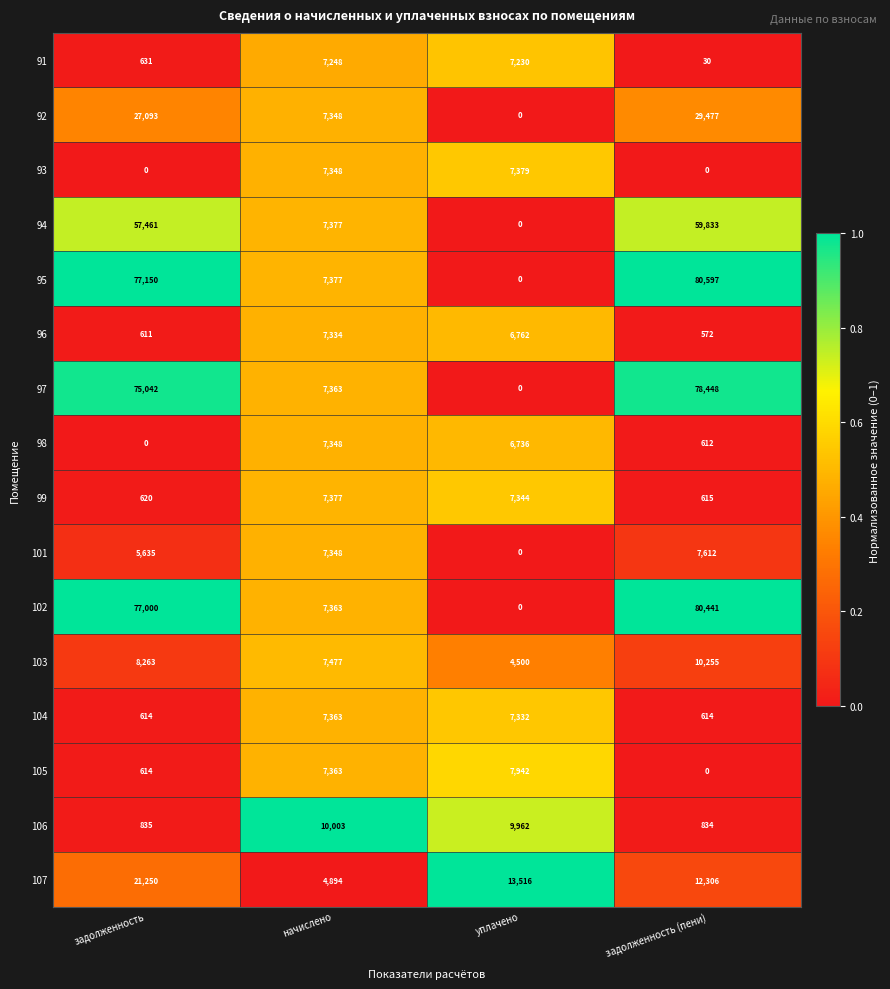

Which series has the largest range (max minus min)?

95